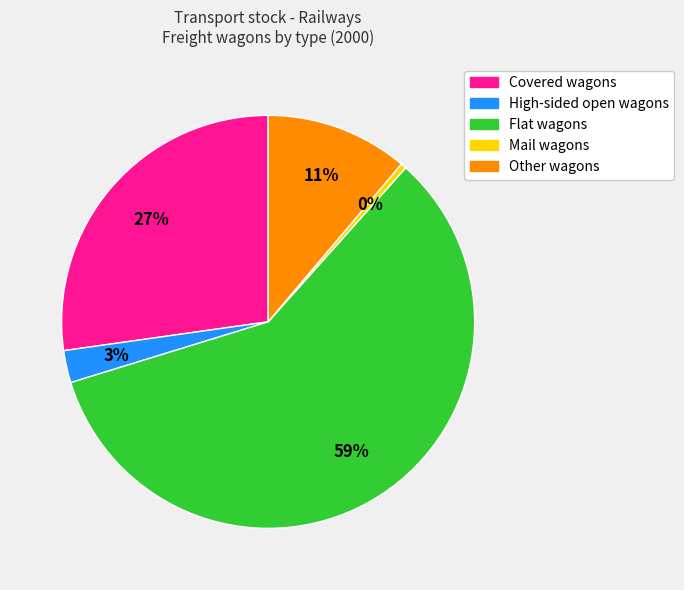

Is Flat wagons the majority of the pie?

Yes